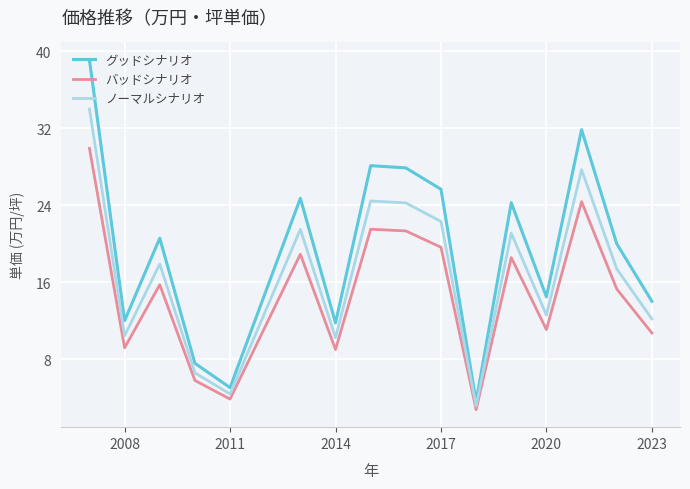

List the series in order of their overall mean, lowest first.

バッドシナリオ, ノーマルシナリオ, グッドシナリオ